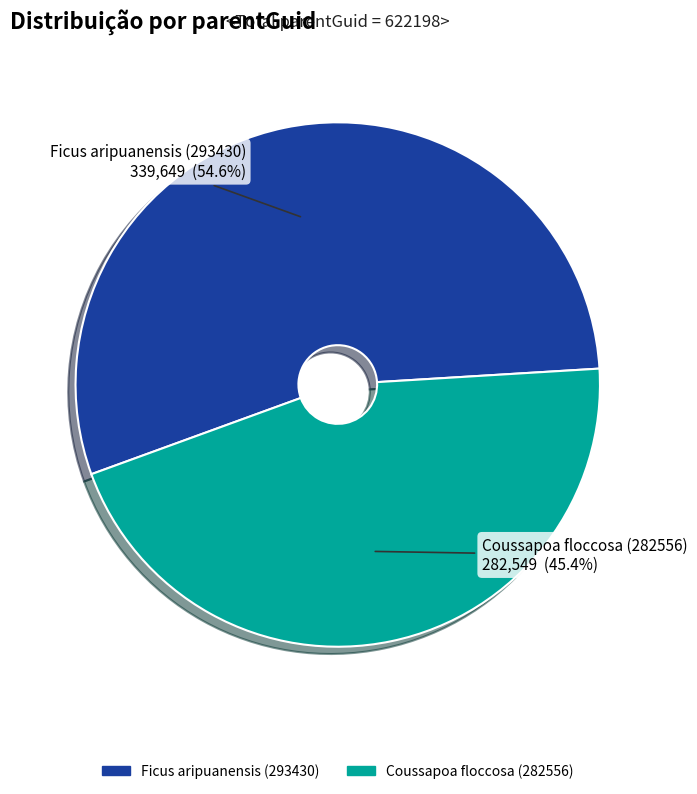

How many segments does this pie chart have?

2